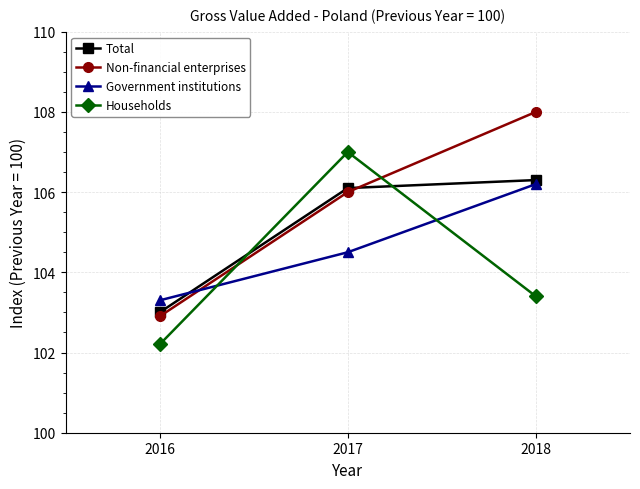

What is the total value across all series at 2016?

411.4